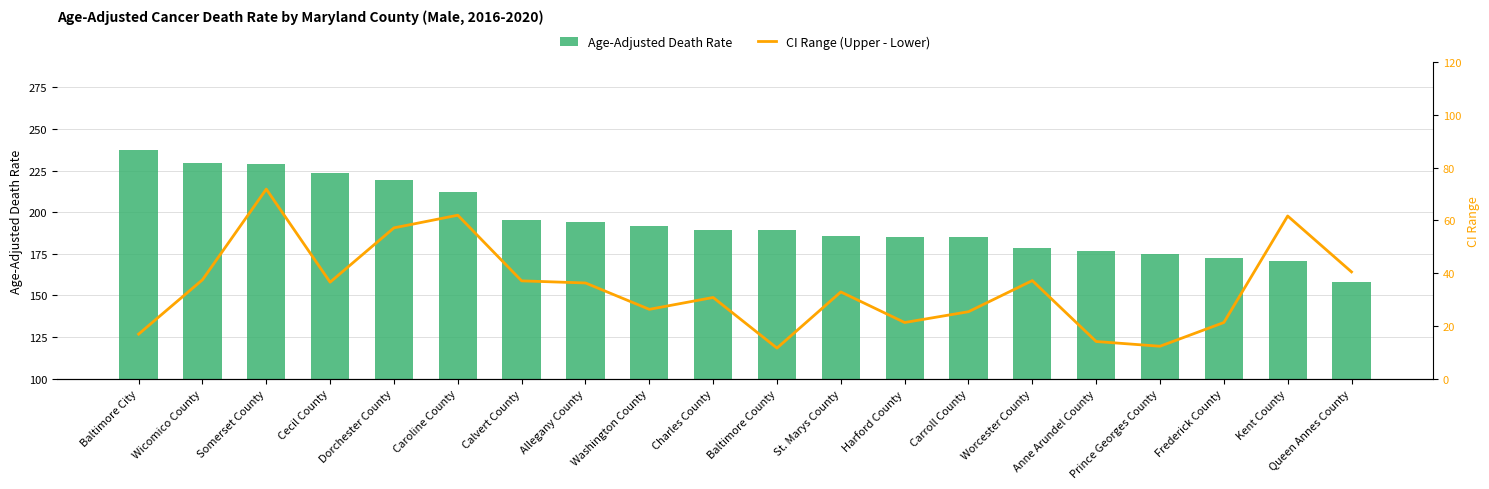

At which label is Age-Adjusted Death Rate closest to 197?

Calvert County